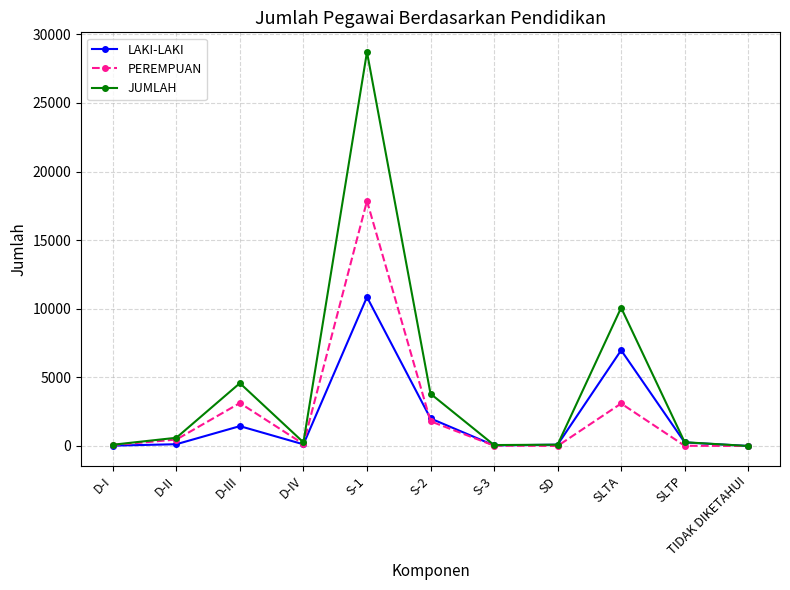

At which label does JUMLAH first exceed 275?

D-II